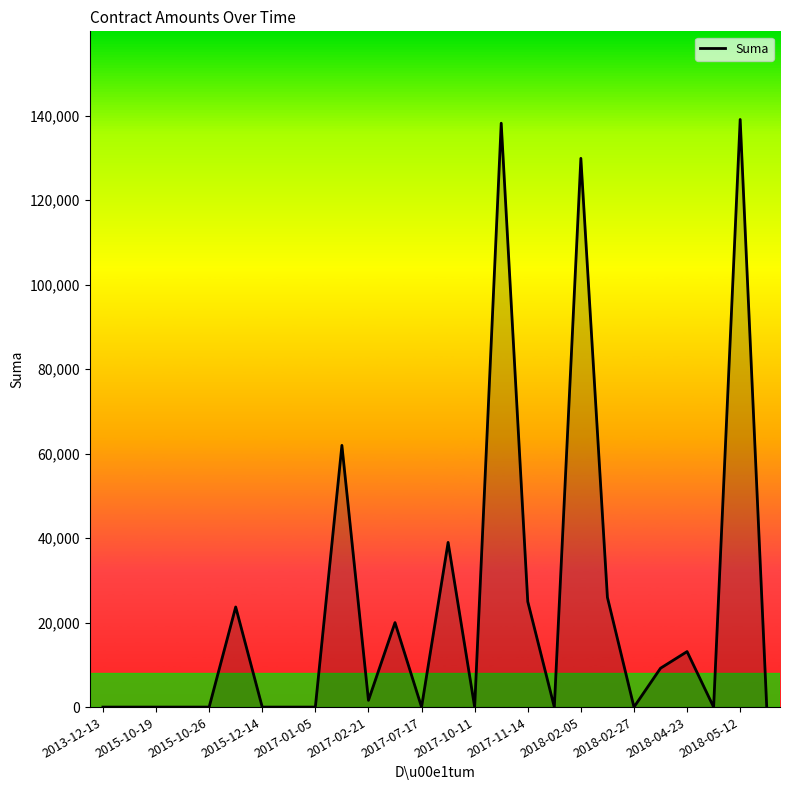

What is the difference between the maximum and minimum values?

139111.0